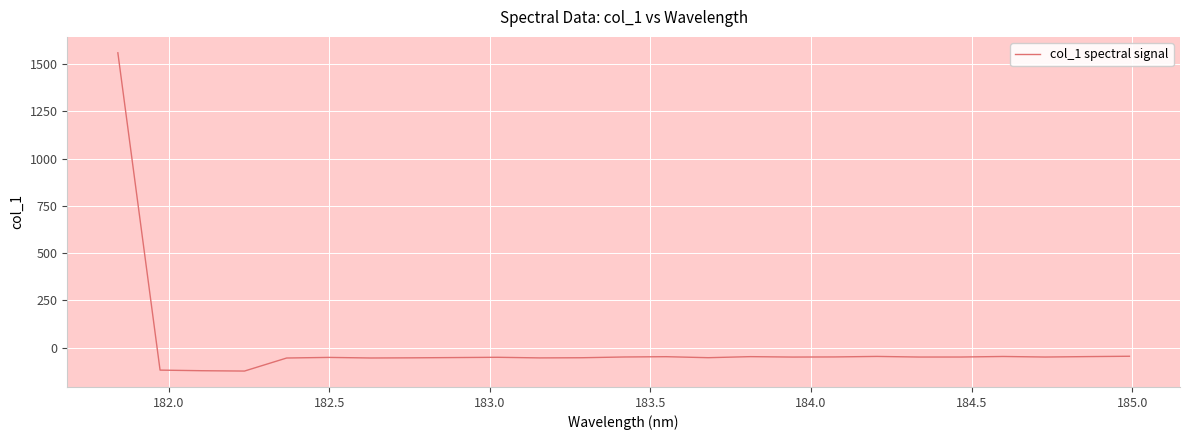

What is the smallest value displayed?

-124.7